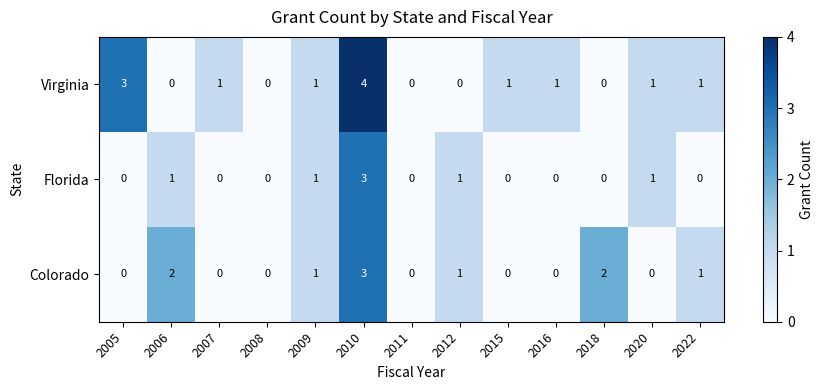

At which label does Virginia reach its peak?

2010